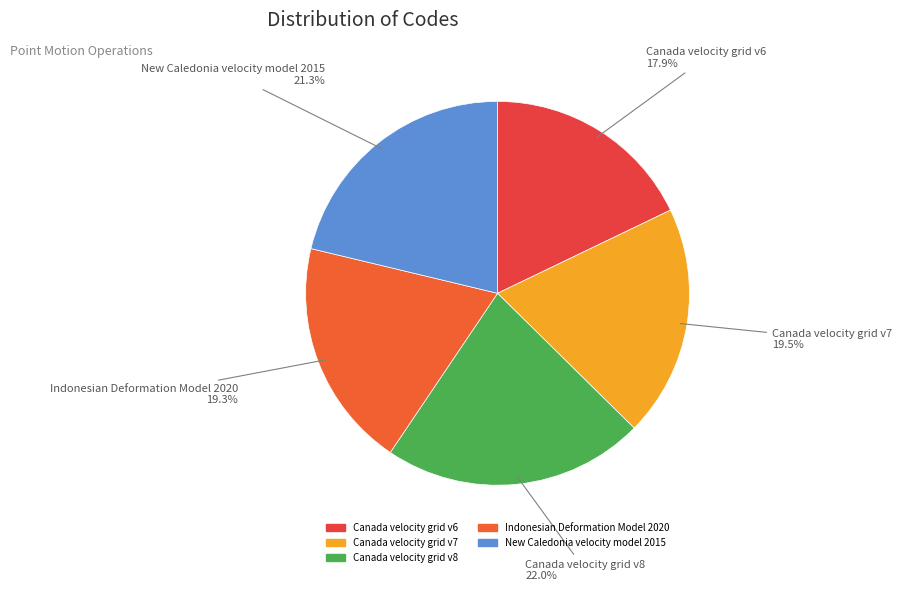

To the nearest percent, what portion does Canada velocity grid v6 represent?

18%